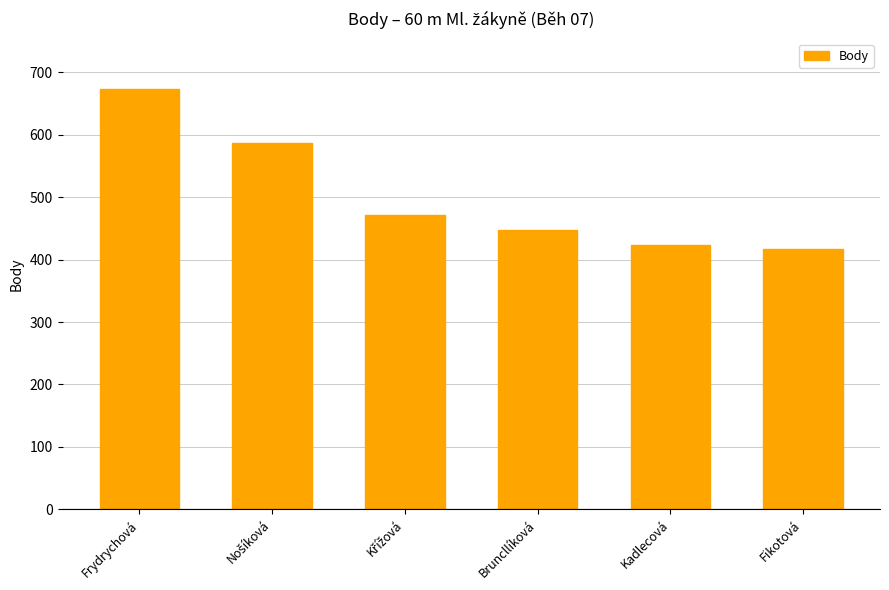

What is the difference between the maximum and minimum values?

256